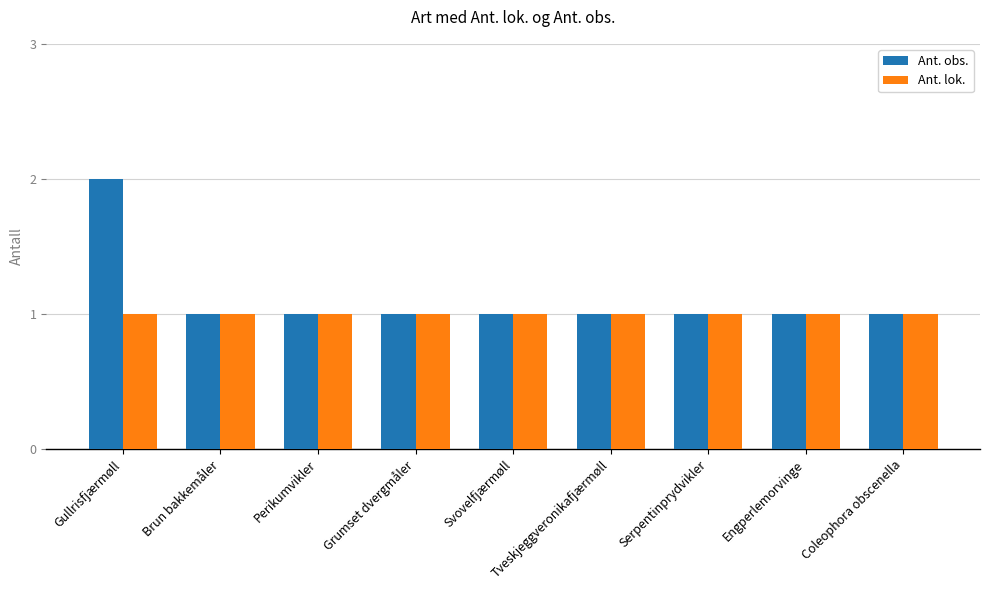

Which series has the widest spread of values?

Ant. obs.